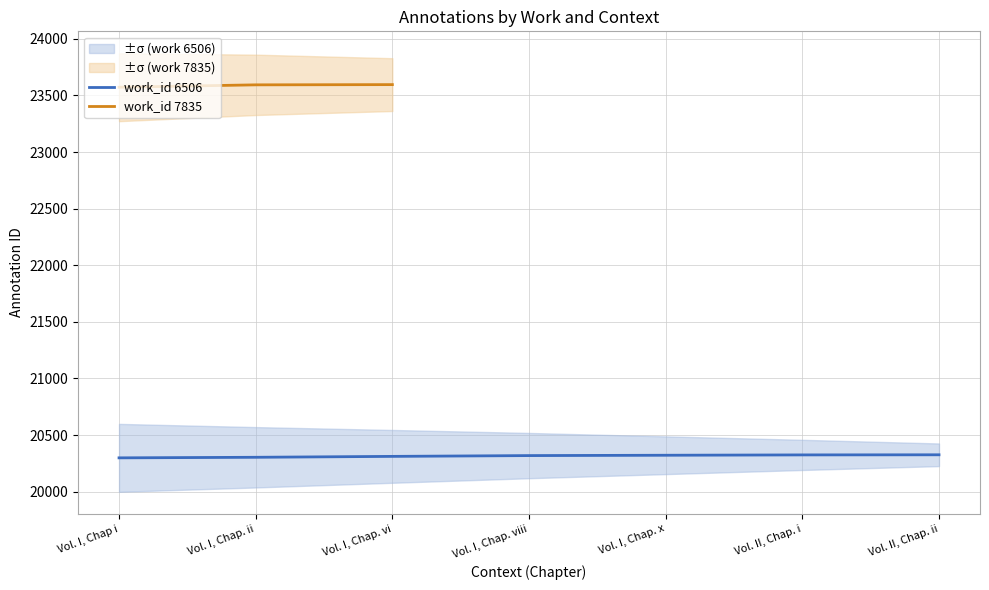

What is the value of the 7th point from the left?

20326